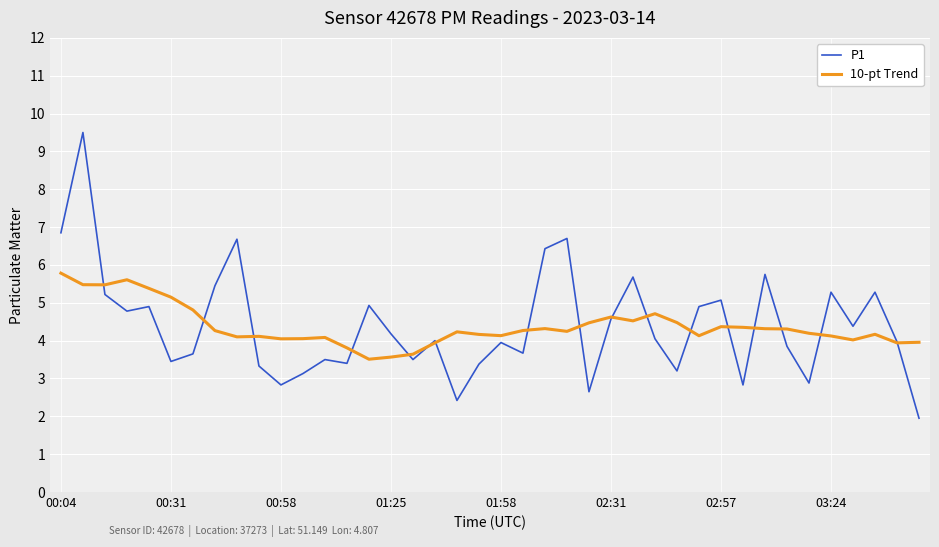

Which series has the widest spread of values?

P1